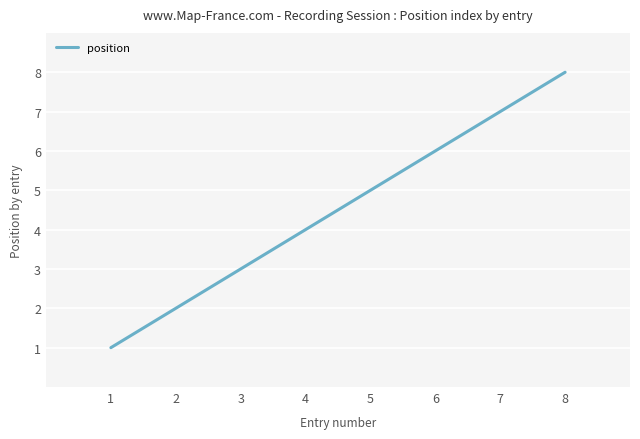

What is the change in value from 3 to 7?

+4